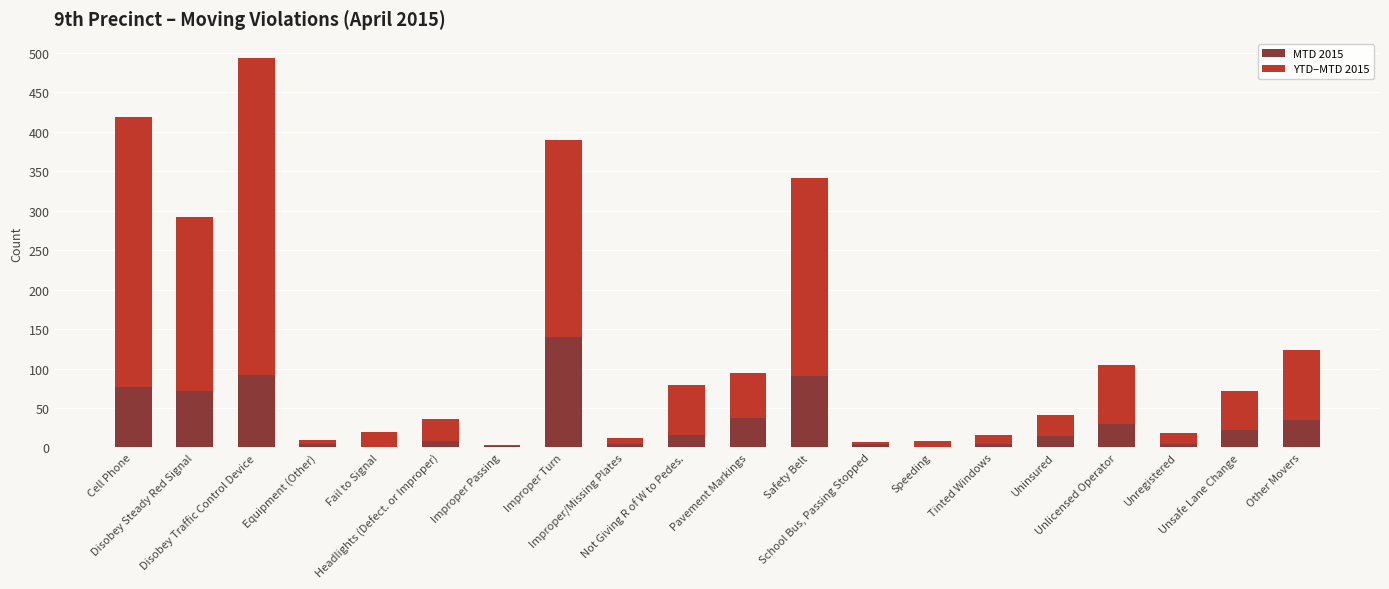

What is the total value across all series at School Bus, Passing Stopped?

7